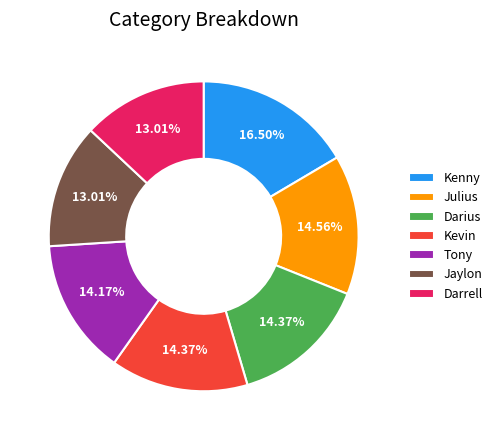

What is the ratio of the value at Darius to the value at Kevin?

1.0